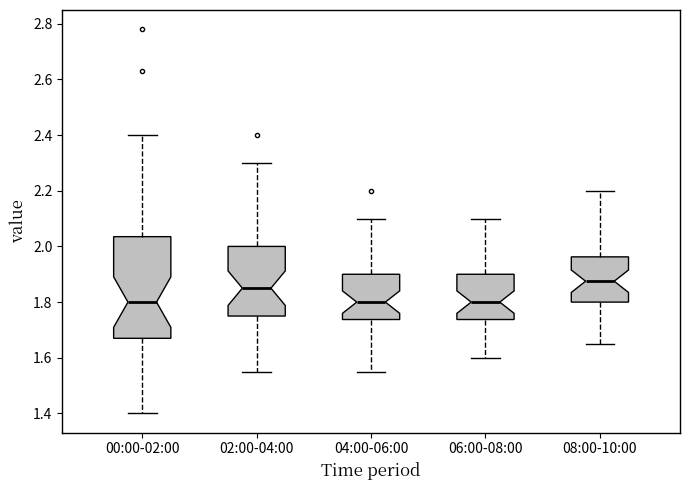

Reading left to right, read every box against the y-axis: the position of its median line, the range the box covers, and the ends of its whiskers. The values are not printed on the chart, so give them approximately, as read against the axis.

00:00-02:00: median 1.80, box 1.68 to 2.04, whiskers 1.40 to 2.40
02:00-04:00: median 1.86, box 1.76 to 2.00, whiskers 1.56 to 2.30
04:00-06:00: median 1.80, box 1.74 to 1.90, whiskers 1.56 to 2.10
06:00-08:00: median 1.80, box 1.74 to 1.90, whiskers 1.60 to 2.10
08:00-10:00: median 1.88, box 1.80 to 1.96, whiskers 1.66 to 2.20